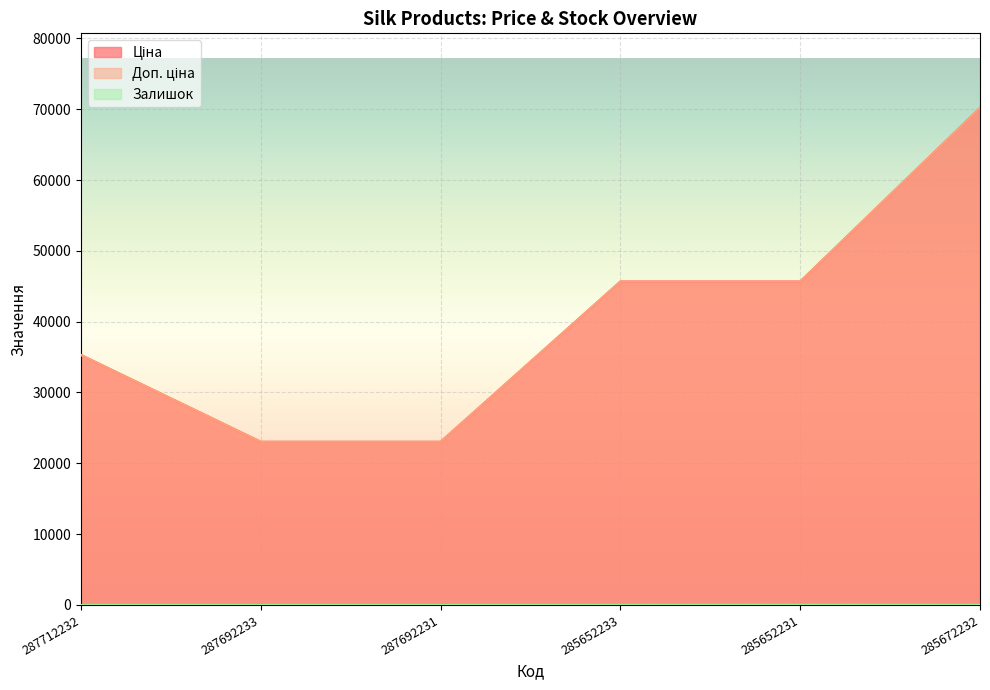

Reading left to right, what are all the values shown in this chart?

Ціна: 35295.1	23040.4	23040.4	45672.6	45672.6	70181.6
Доп. ціна: 35295.1	23040.4	23040.4	45672.6	45672.6	70181.6
Залишок: 0.0	0.0	0.0	16.0	24.0	17.0